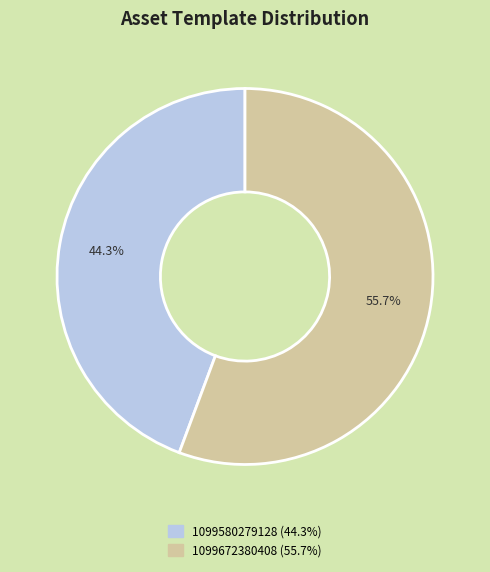

Which has a higher value, 1099580279128 or 1099672380408?

1099672380408